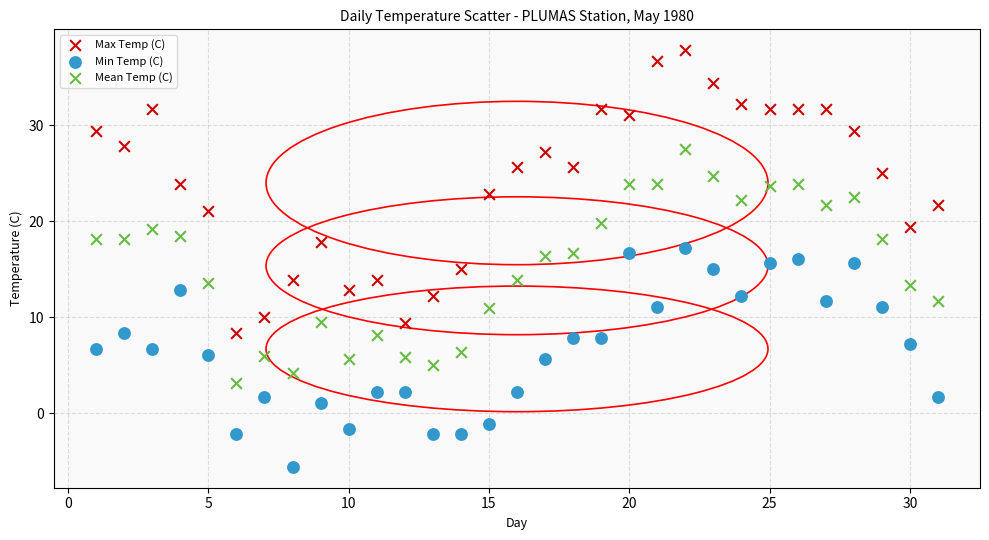

What is the X range (max minus min) for the scatter plot?

30.0